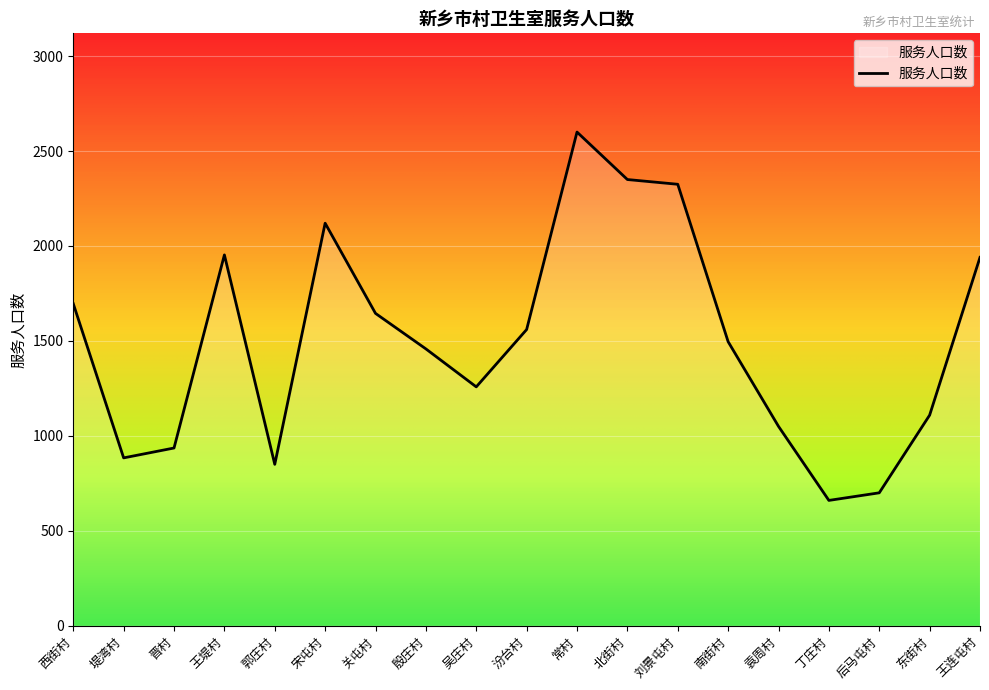

Reading left to right, list all the values displayed in this chart.

西街村=1696	堤湾村=884	晋村=936	王堤村=1953	郭庄村=850	宋屯村=2120	关屯村=1645	殷庄村=1458	吴庄村=1258	汾台村=1560	常村=2600	北街村=2350	刘景屯村=2325	南街村=1496	袁周村=1050	丁庄村=660	后马屯村=700	东街村=1109	王连屯村=1940